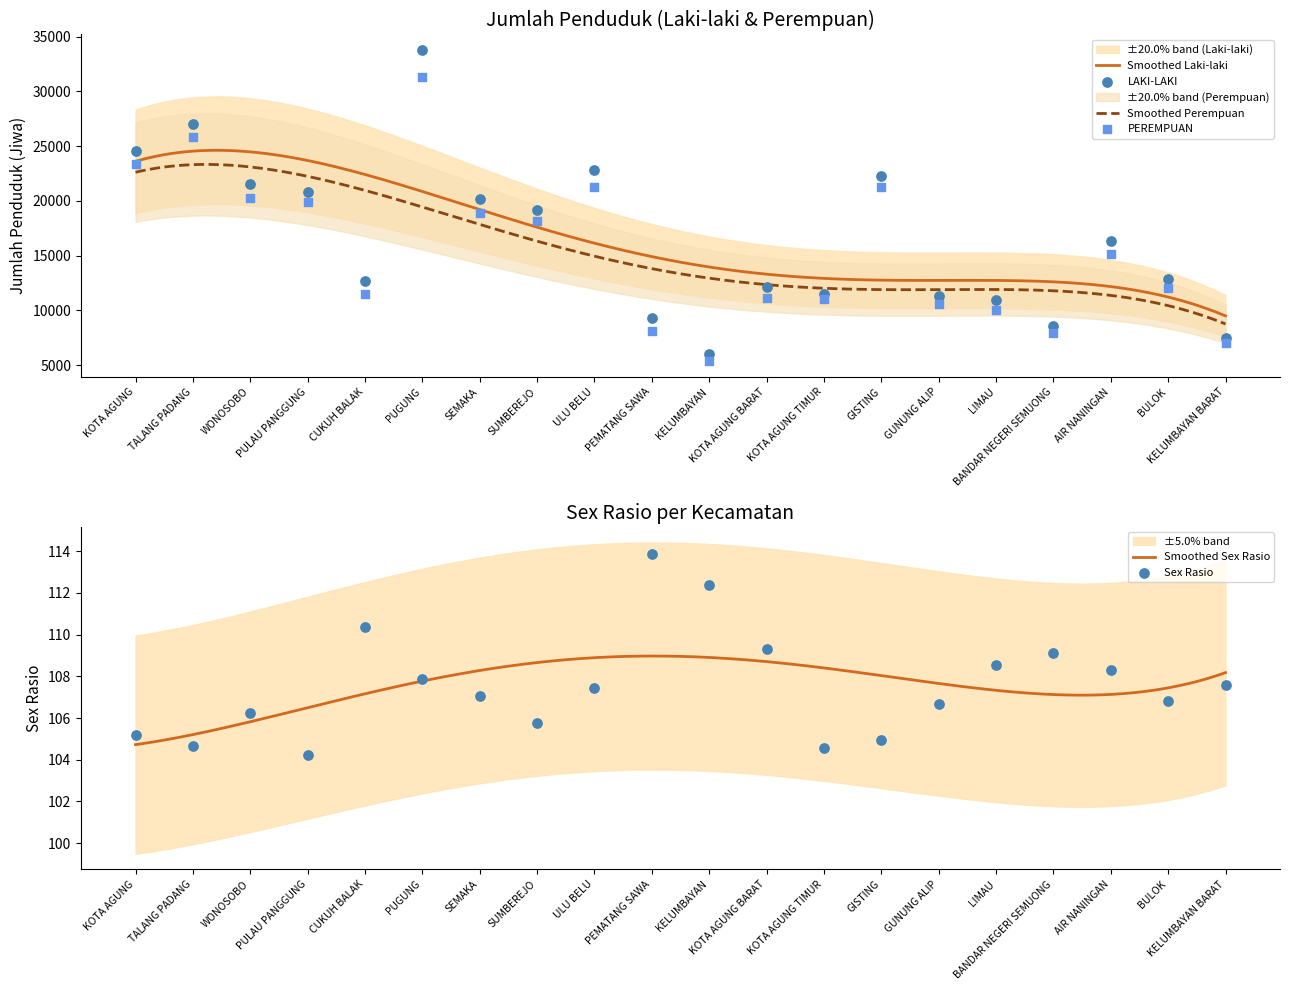

Which series has the widest spread of Y values?

LAKI-LAKI